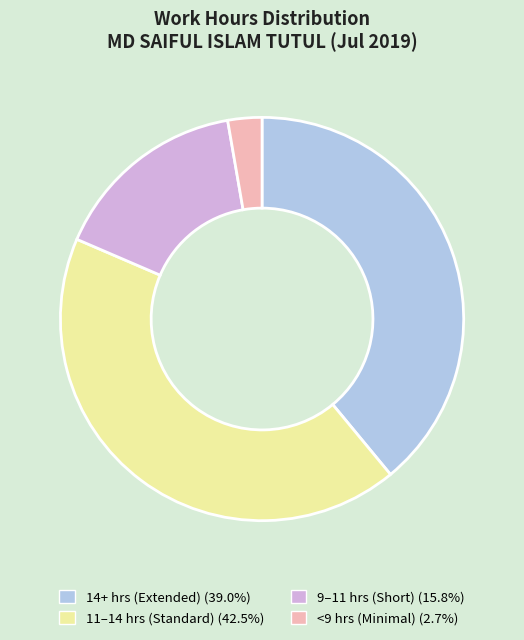

How many segments does this pie chart have?

4